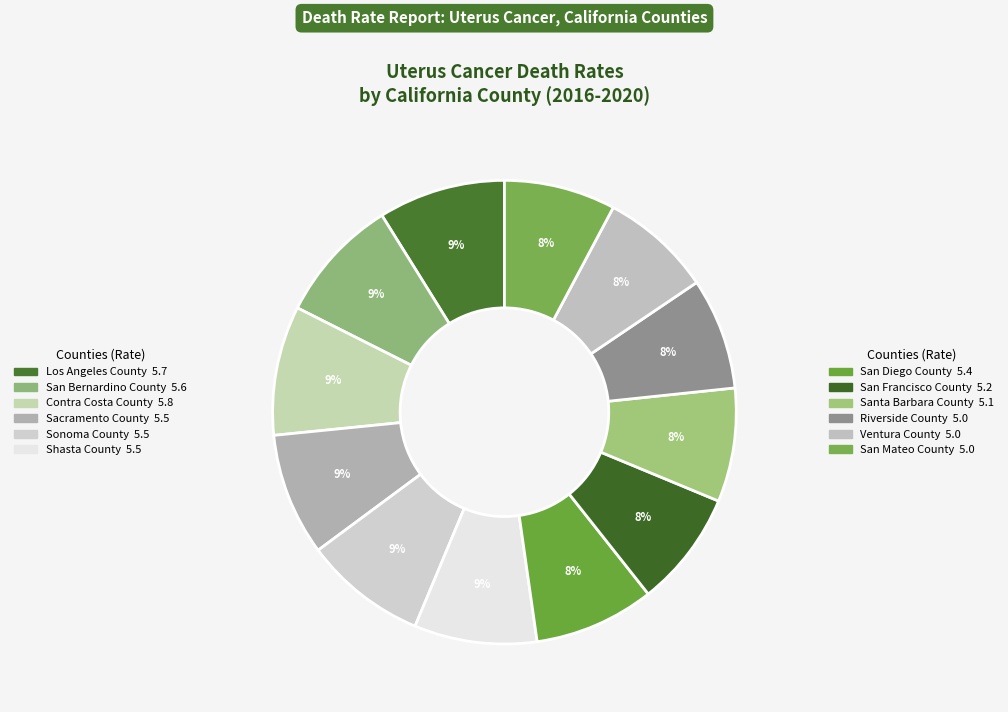

To the nearest percent, what is the combined percentage of Ventura County and Sonoma County?

16%